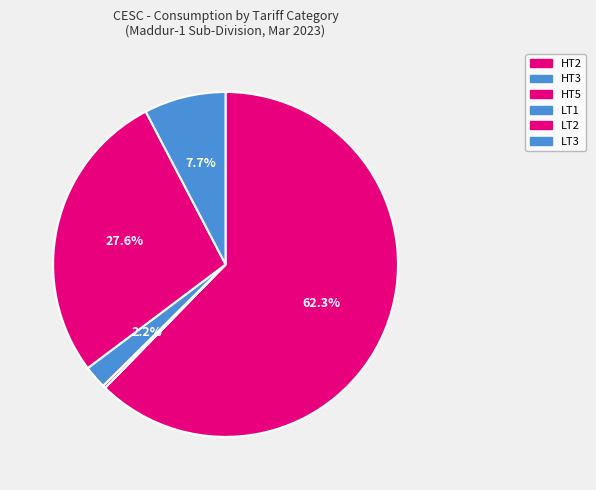

What is the change in value from HT5 to LT3?

+312540